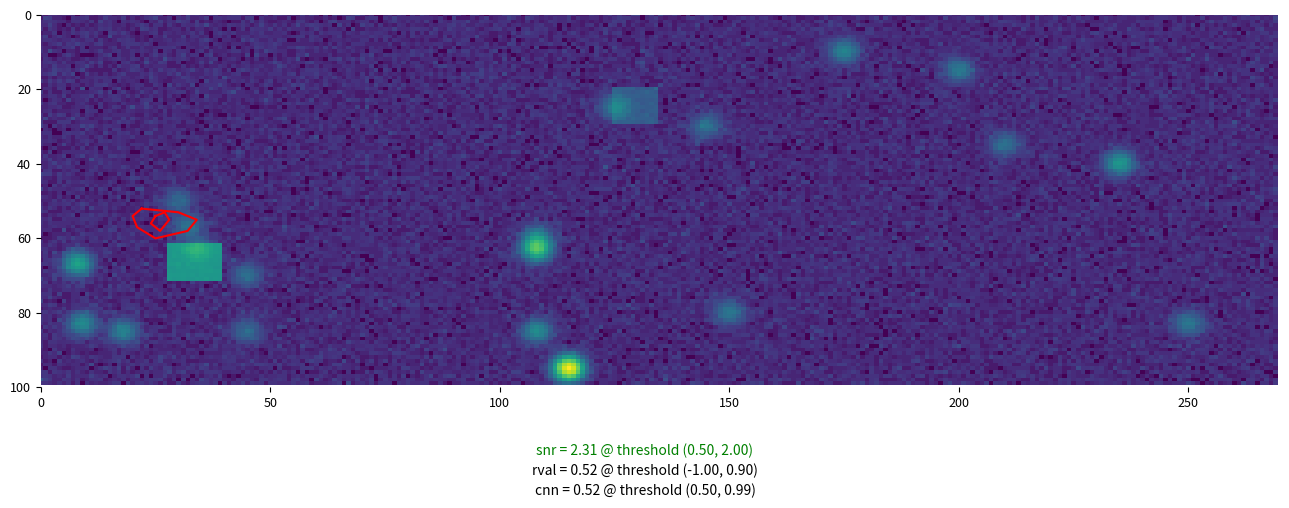

How many distinct data groups are displayed?

2